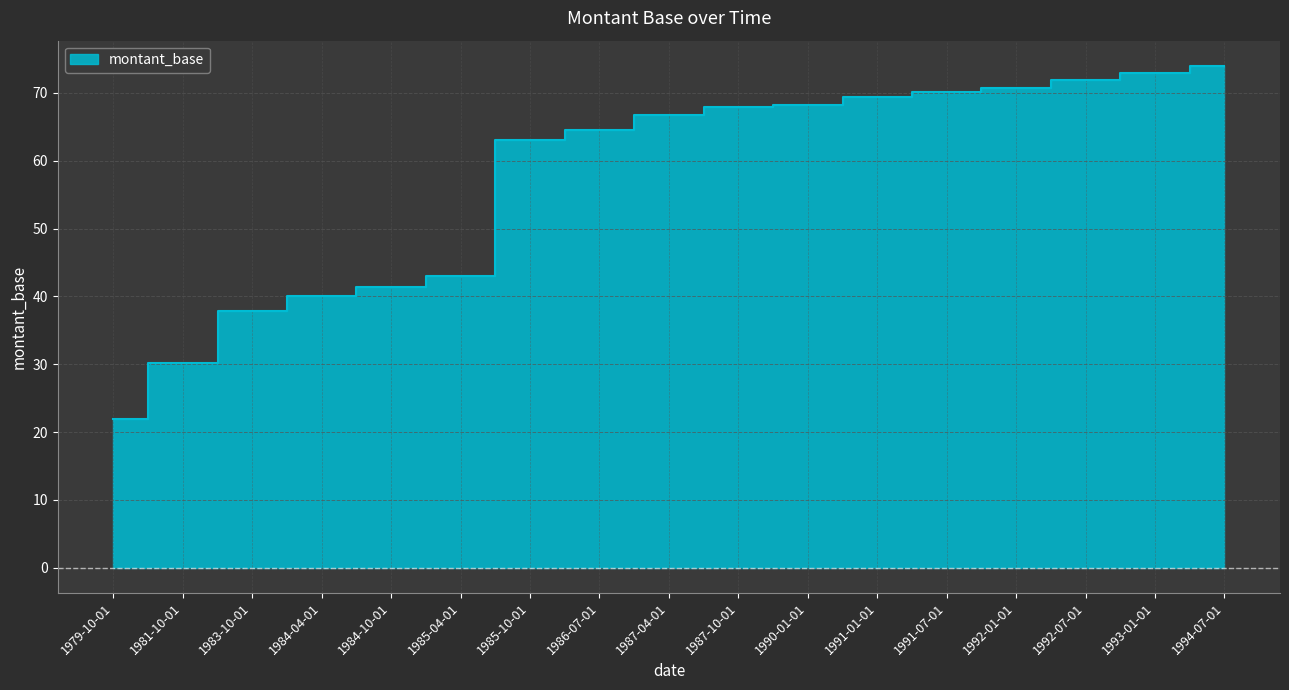

How many lines are shown in the chart?

1